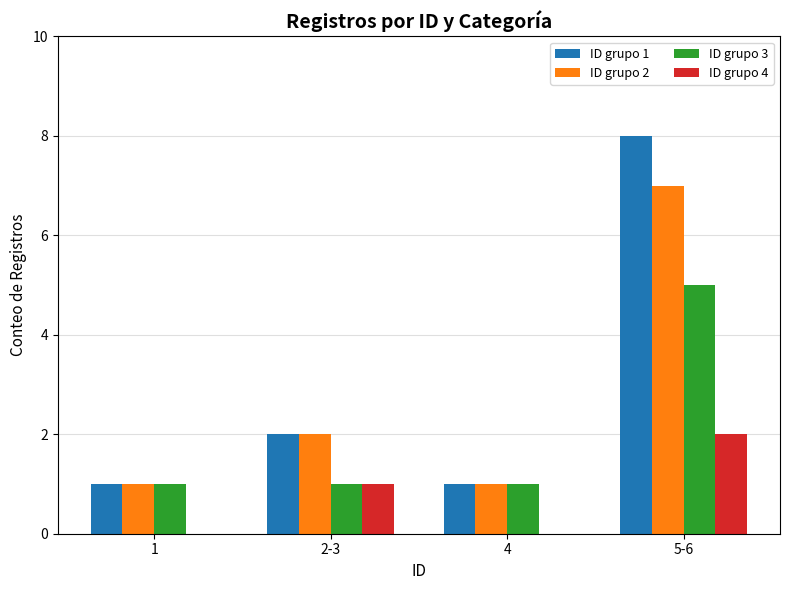

What is the sum of all ID grupo 3 values?

8